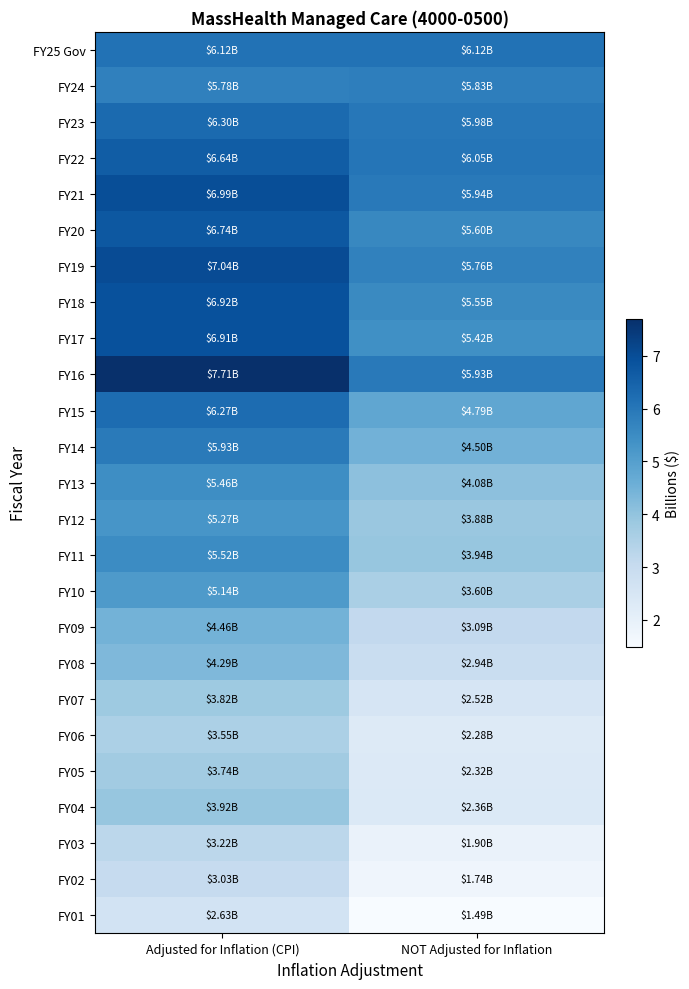

Which series has the largest total across all categories?

FY16